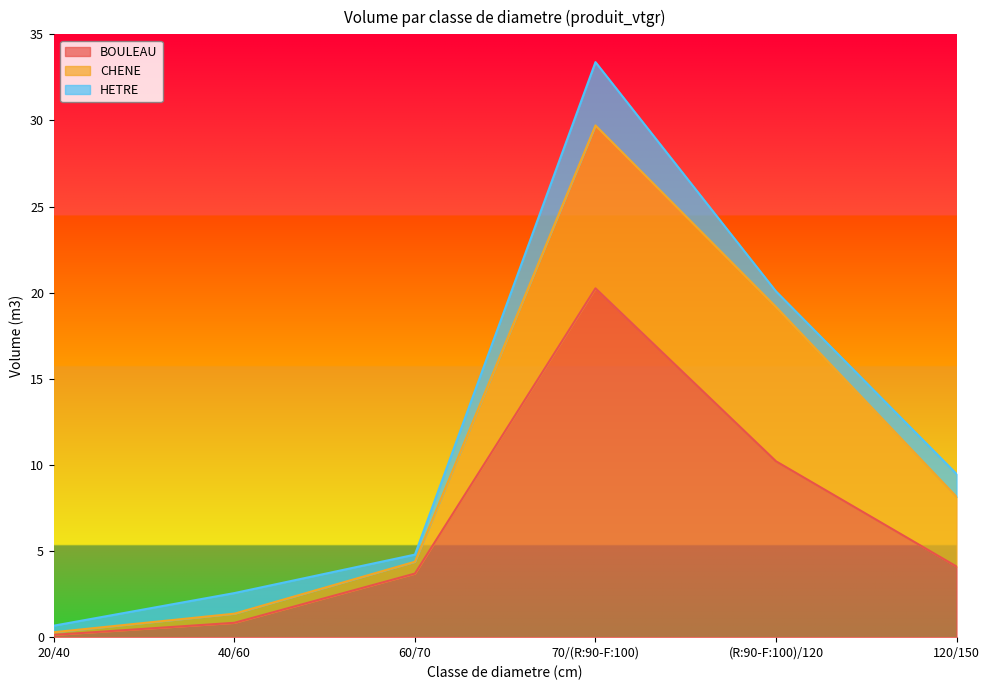

Rank the series by their maximum value, from highest to lowest.

BOULEAU, CHENE, HETRE